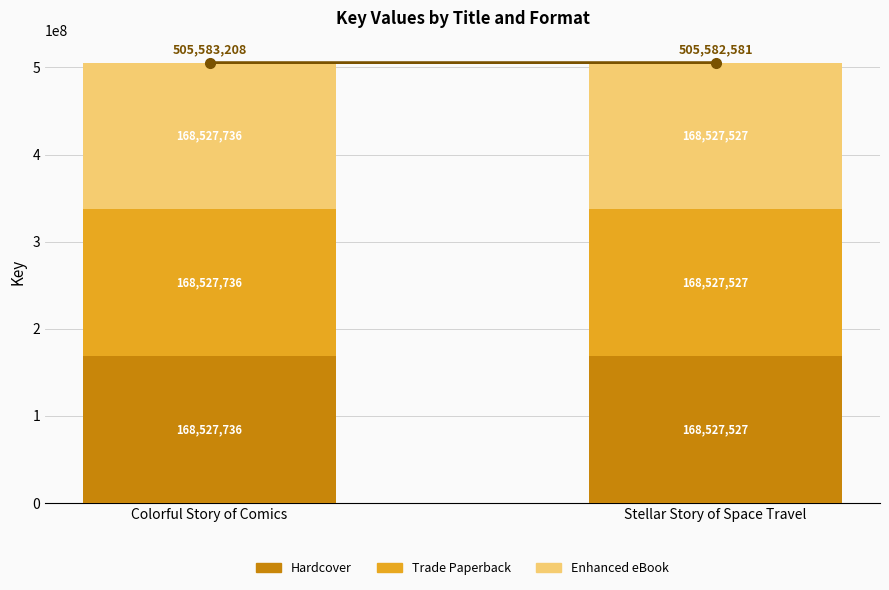

How many bars are there in total?

2